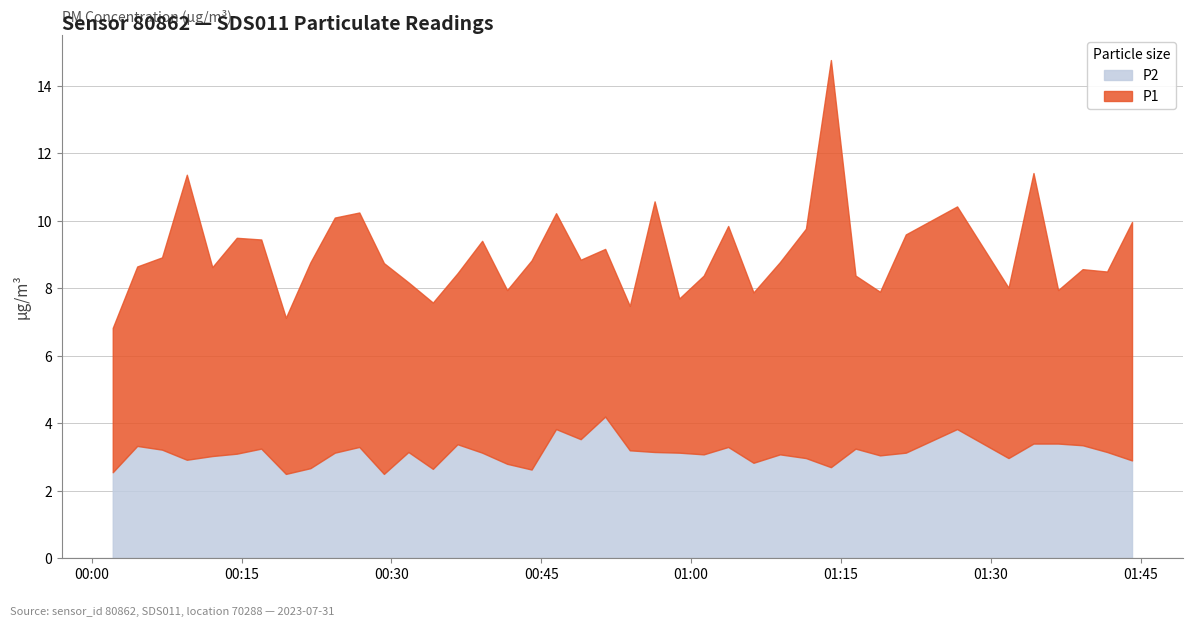

How many interior local peaks does the P2 series have?

11